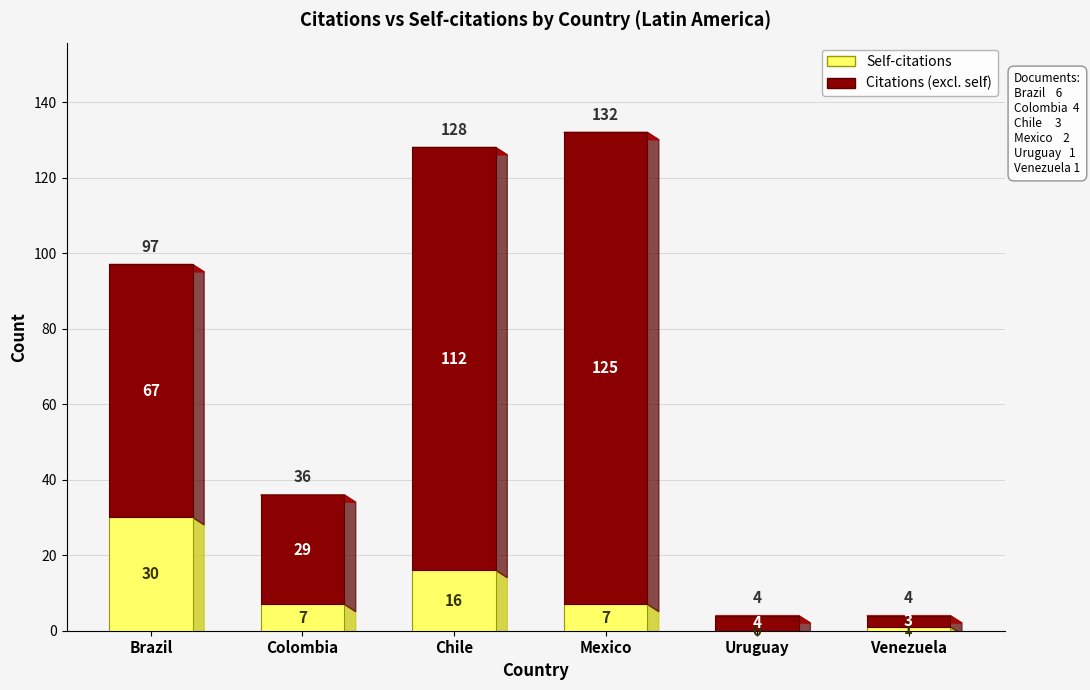

Reading right to left, list the values for the Self-citations series.

Venezuela=1	Uruguay=0	Mexico=7	Chile=16	Colombia=7	Brazil=30